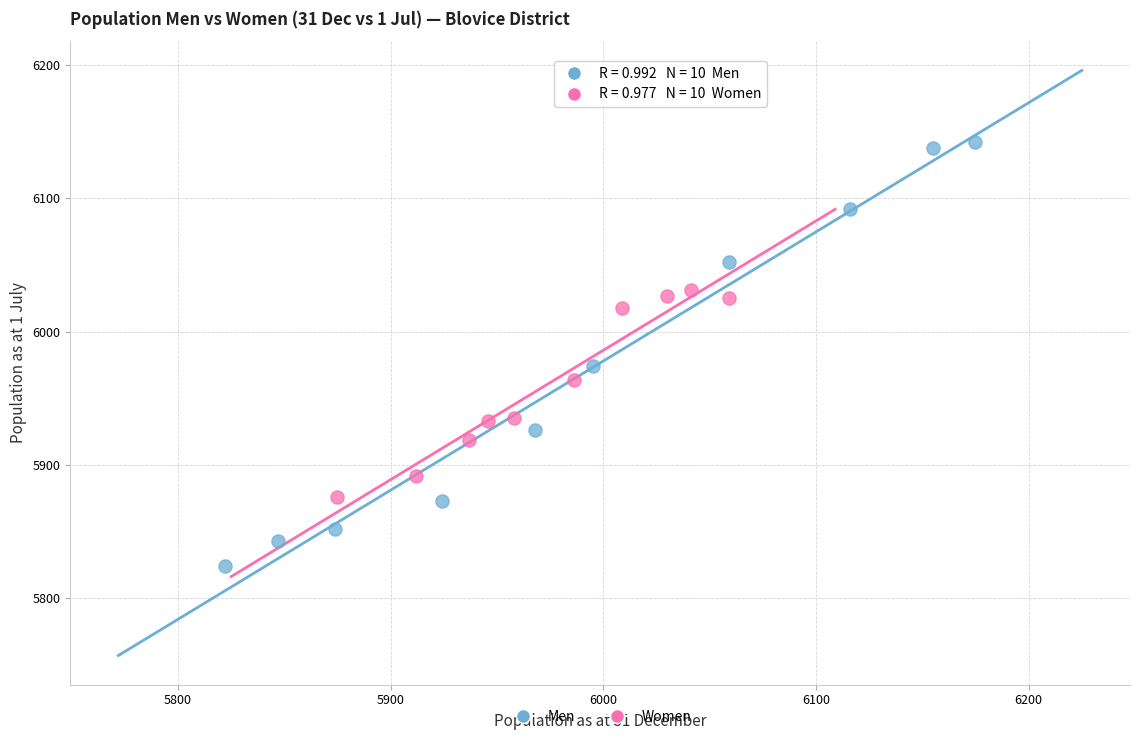

Which series has the widest spread of Y values?

Men